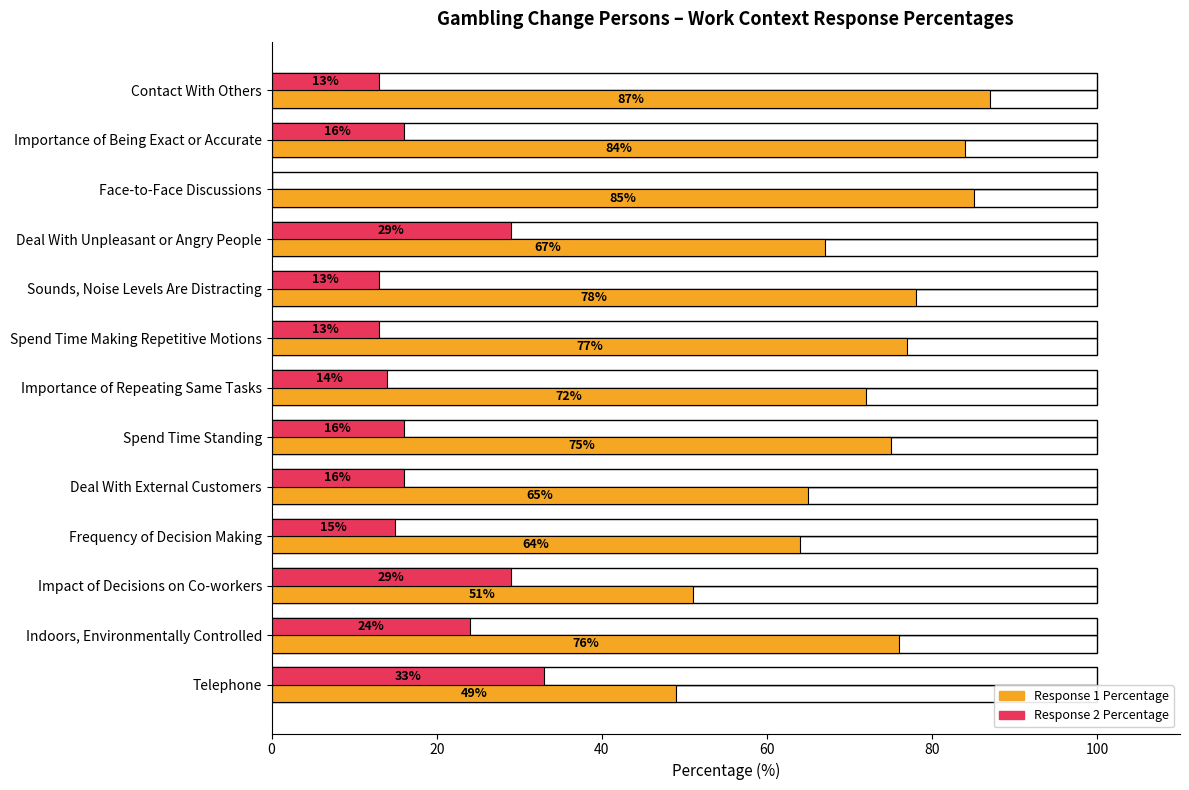

Is it true that Response 1 Percentage equals 32 at Deal With Unpleasant or Angry People?

False